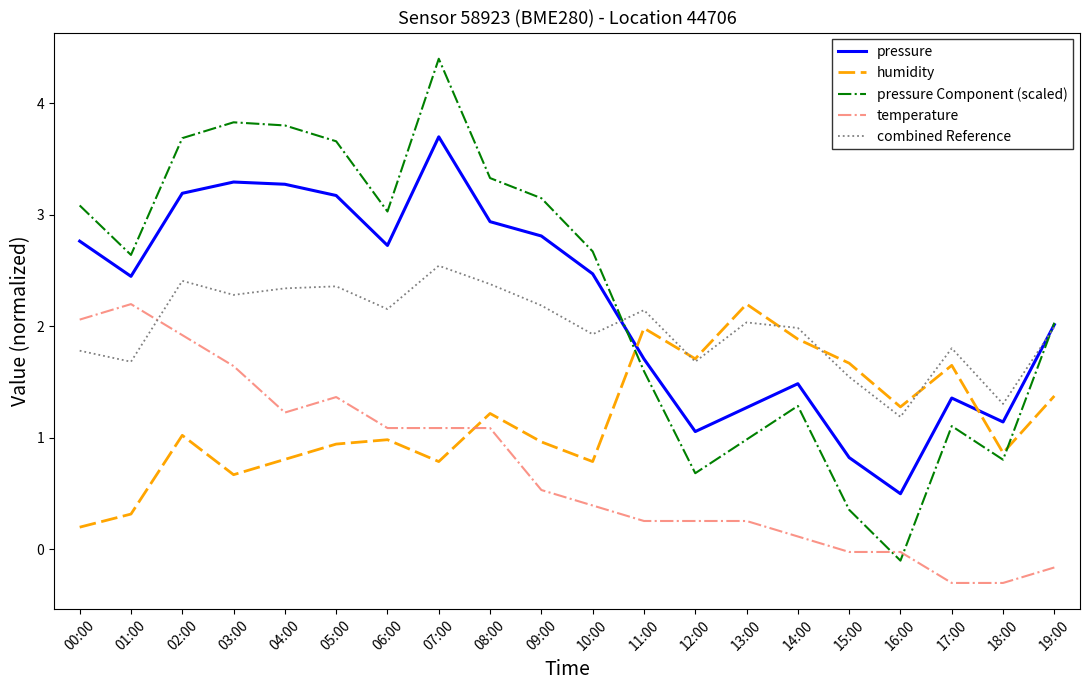

True or false: pressure Component (scaled) and temperature intersect in this chart.

True